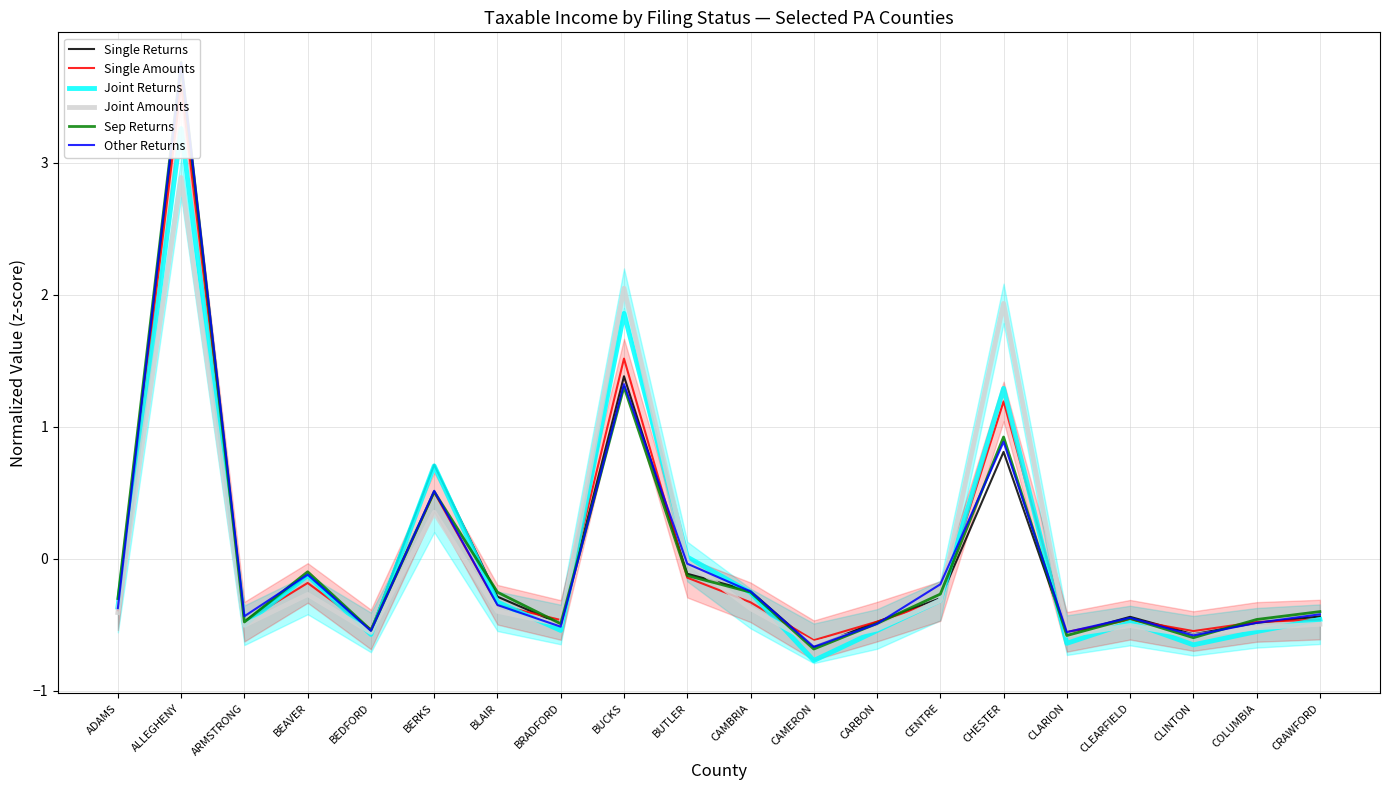

True or false: Joint Returns has more than 2 interior local peaks.

True